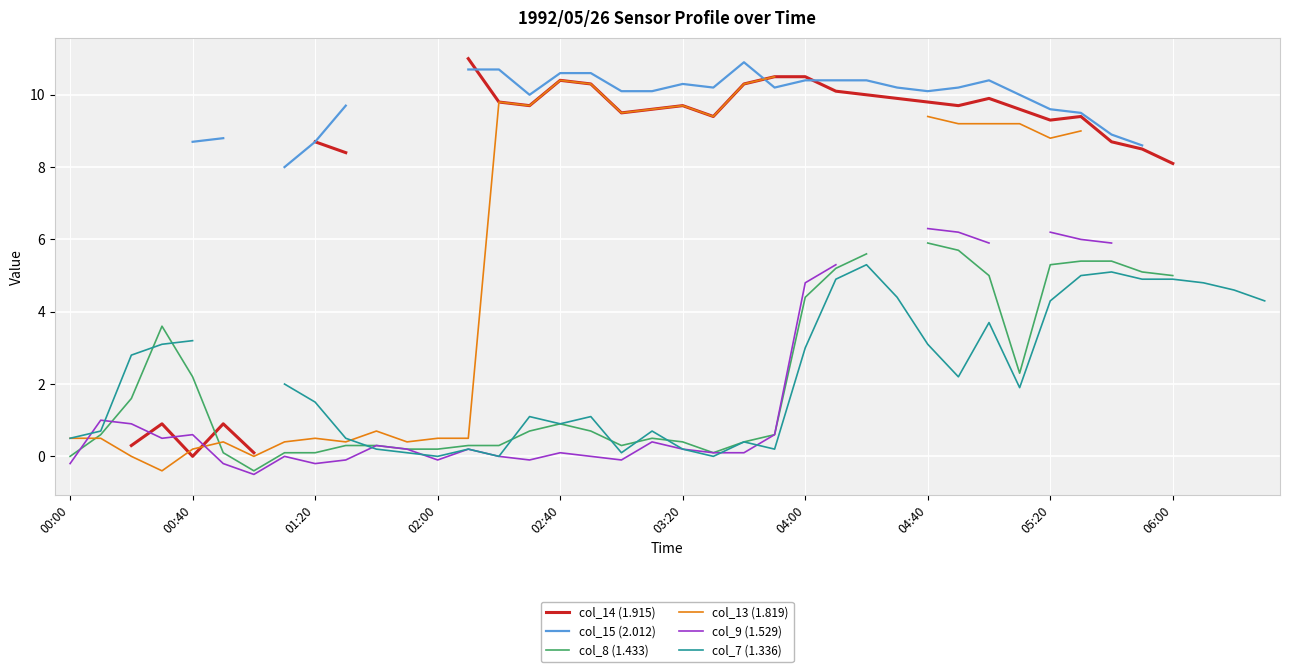

How many values in the col_7 (1.336) series exceed 3?

15